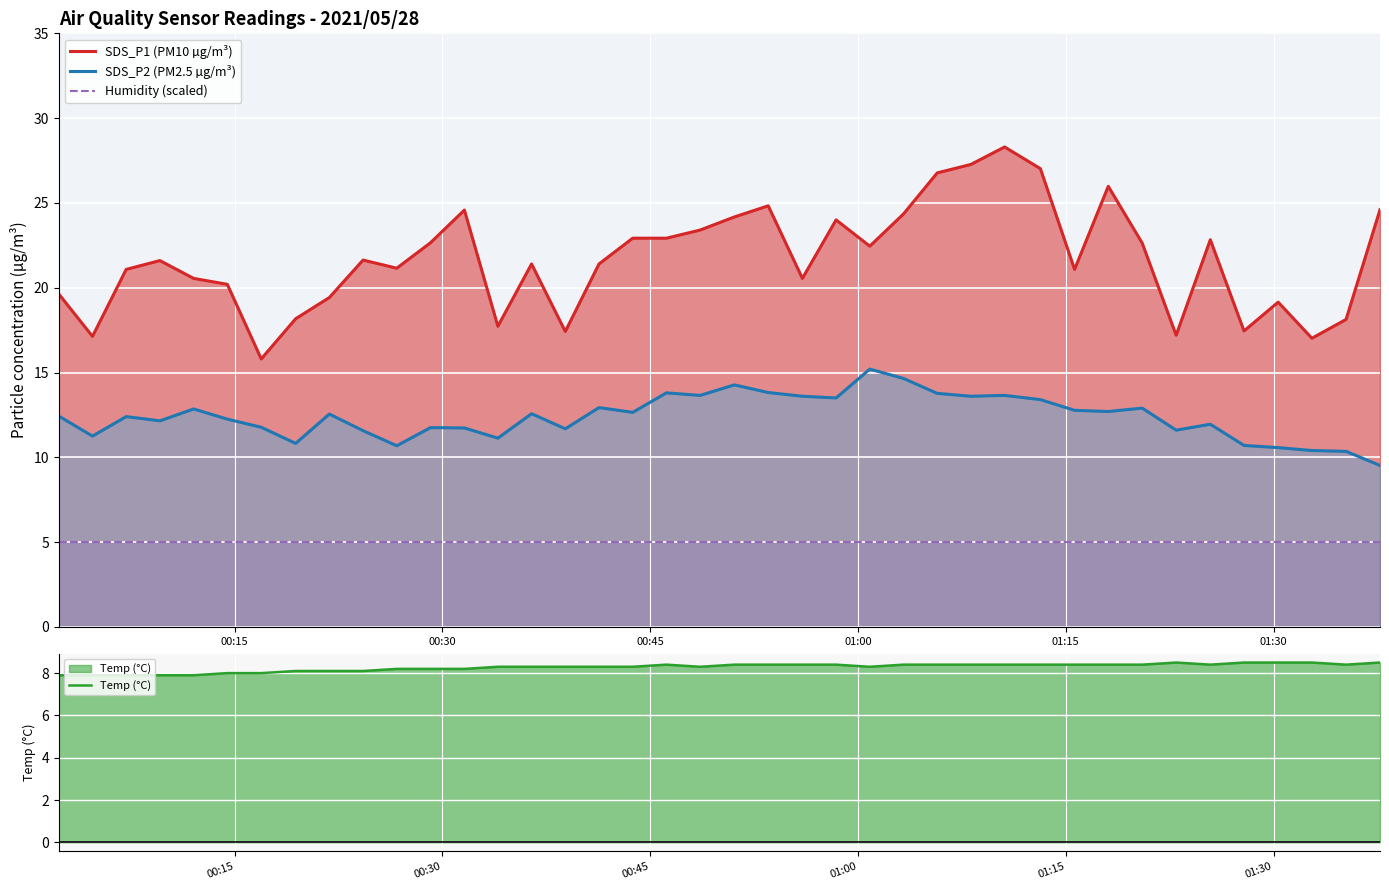

True or false: SDS_P1 (PM10 µg/m³) and SDS_P2 (PM2.5 µg/m³) intersect in this chart.

False